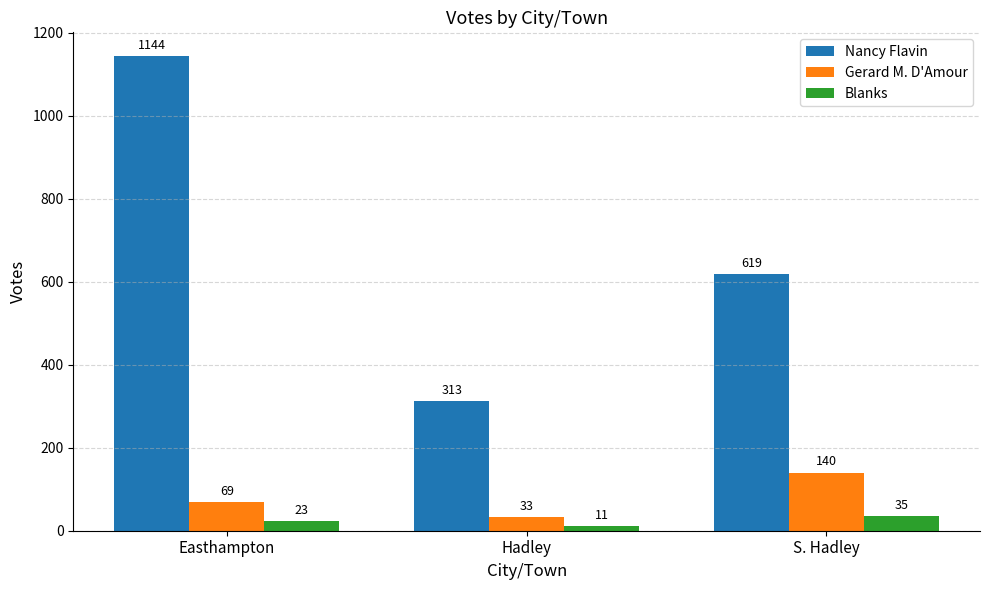

What is the difference between the maximum and second lowest values in the Gerard M. D'Amour series?

71